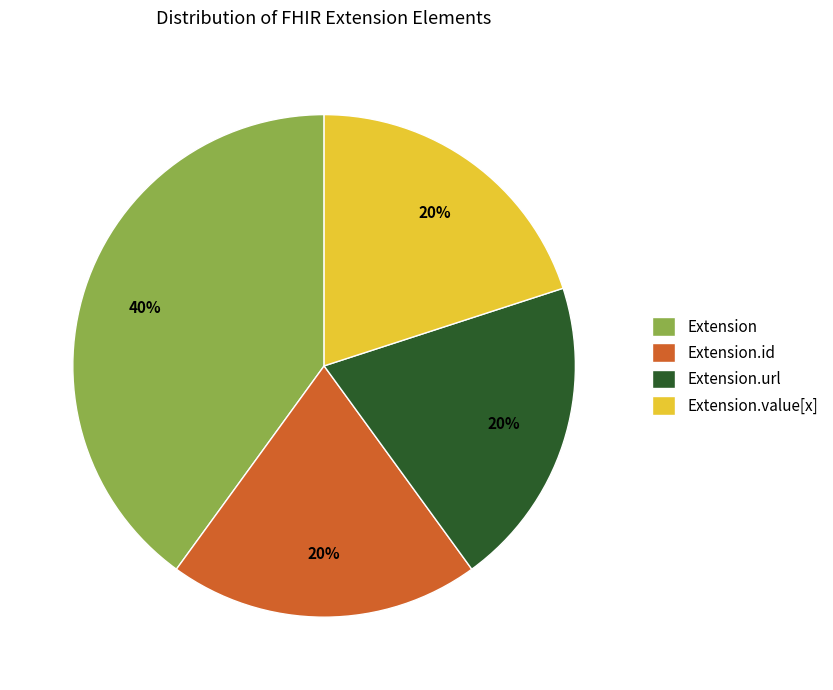

Does Extension account for over 50% of the chart?

No